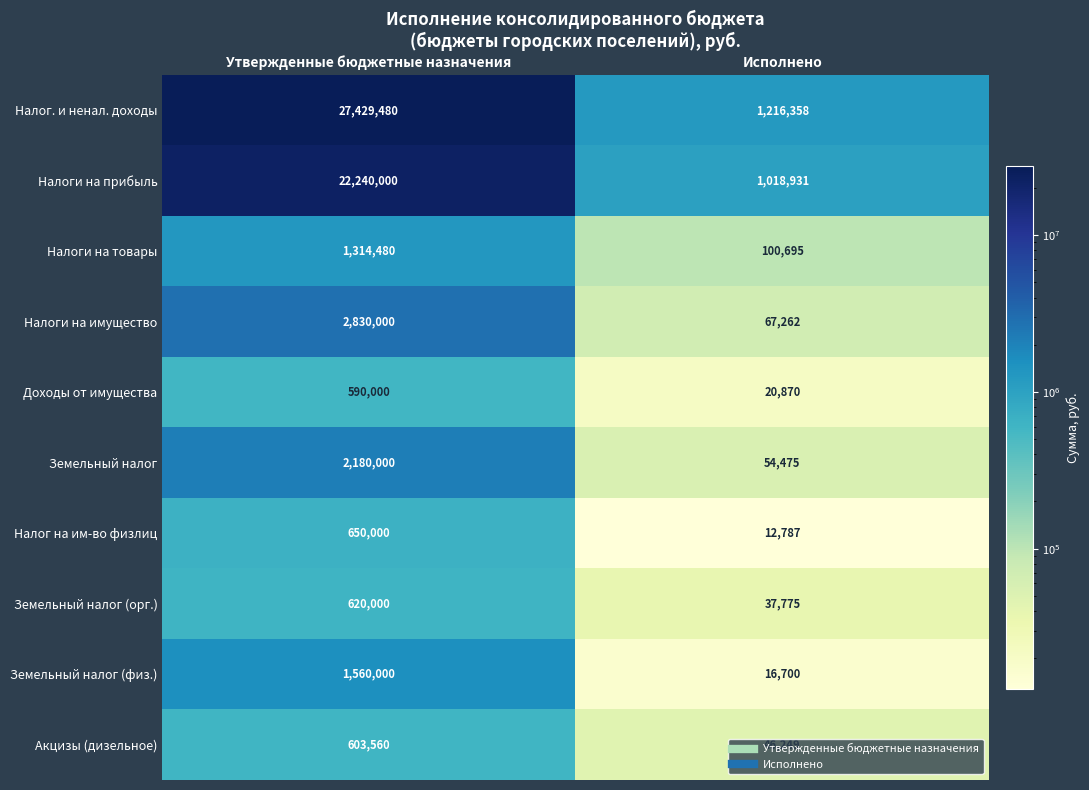

What is the total value across all series at Утвержденные бюджетные назначения?

60017520